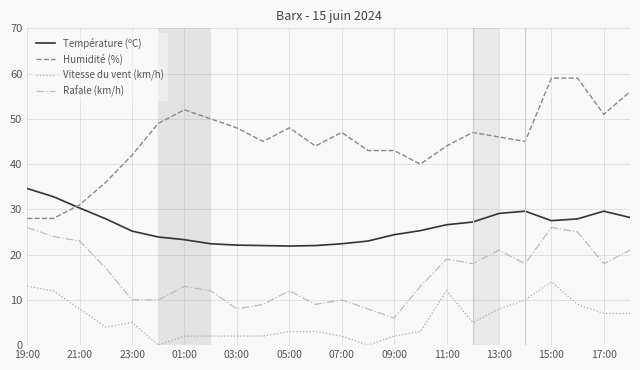

Rank the series by their maximum value, from highest to lowest.

Humidité (%), Température (ºC), Rafale (km/h), Vitesse du vent (km/h)